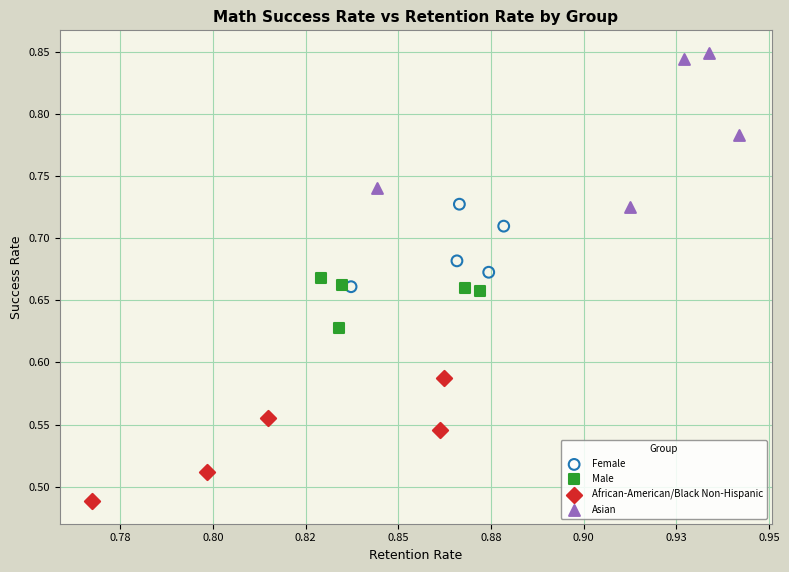

Which series has the largest Y range (max minus min)?

Asian